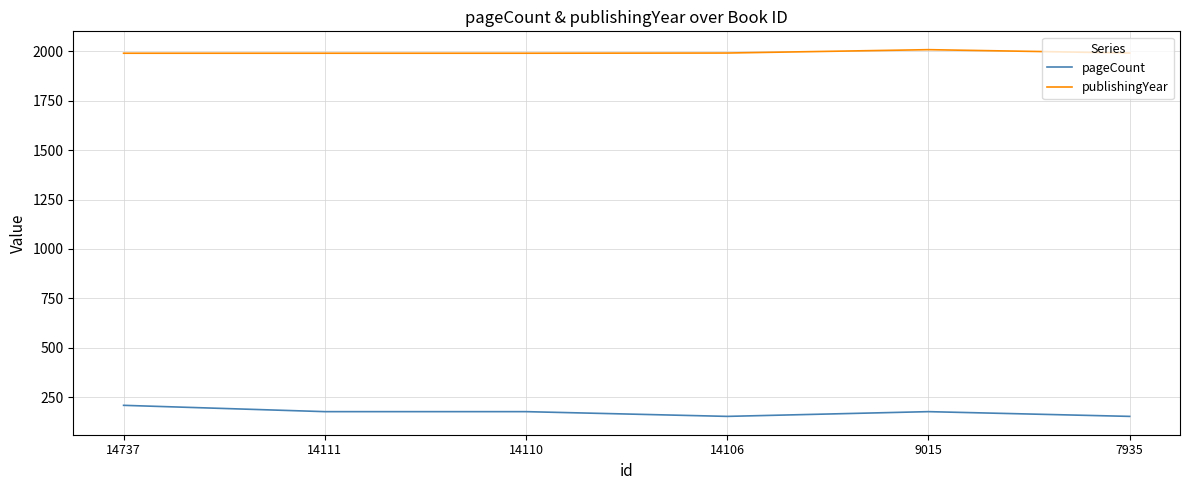

The value of publishingYear at 14111 is 1991. True or false?

True